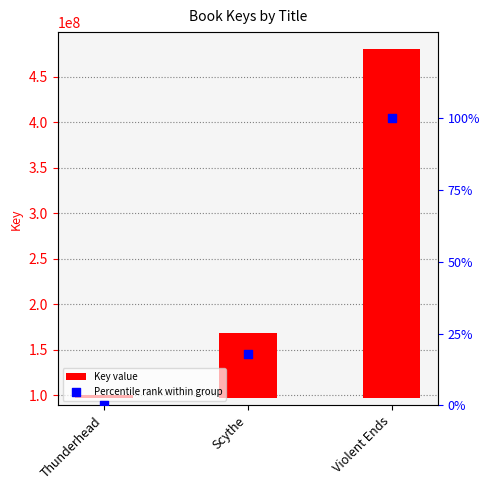

What are all the series names shown in the legend?

Key value, Percentile rank within group